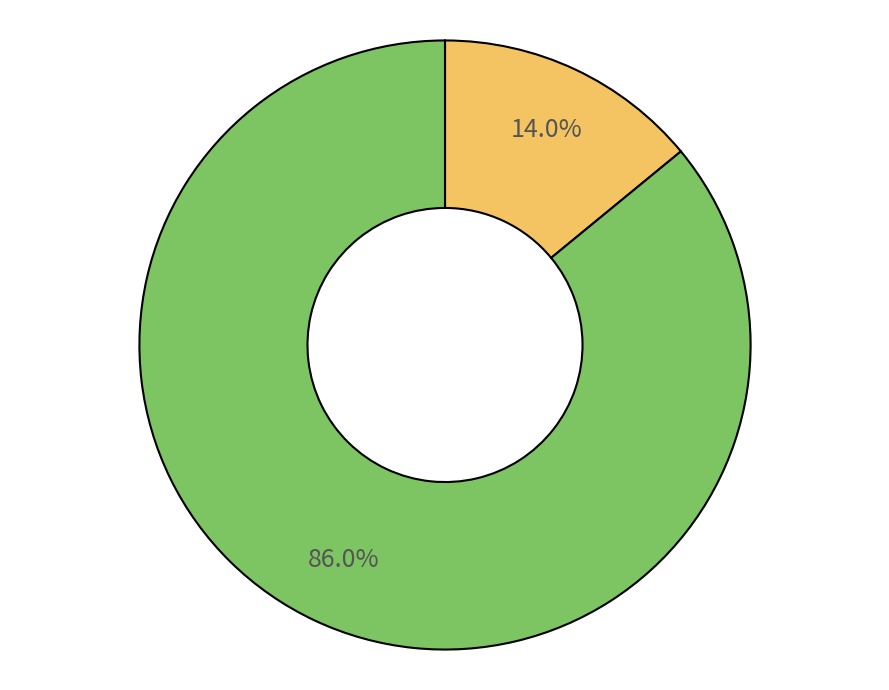

Is there a majority slice in this chart?

Yes